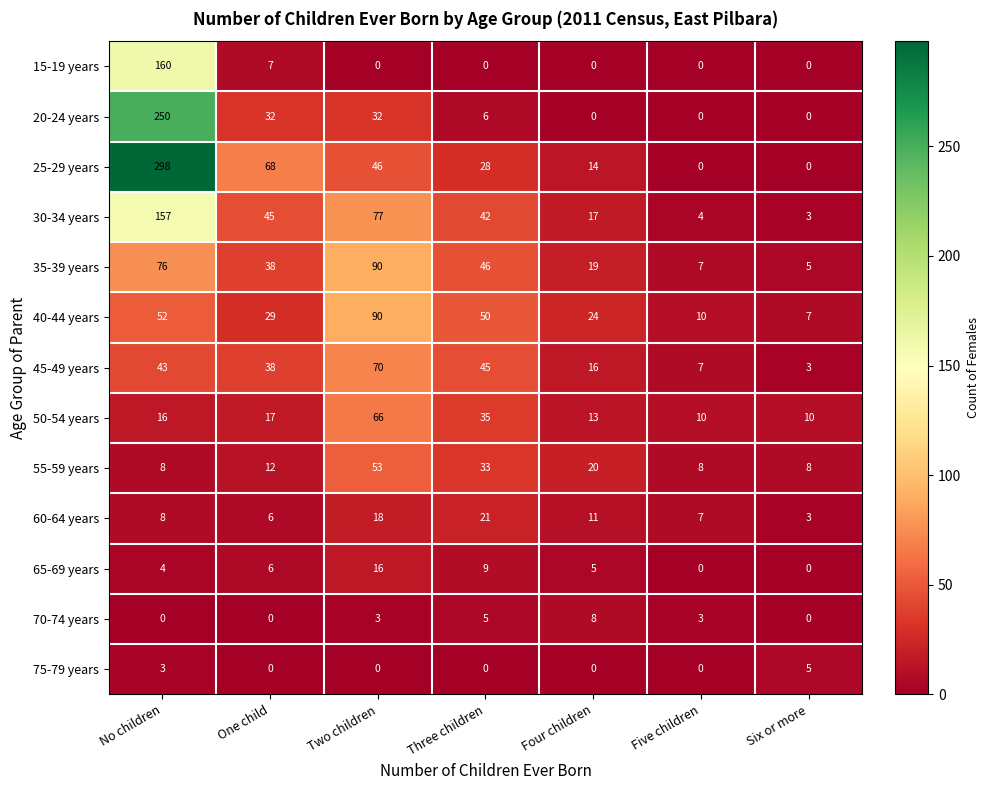

What is the approximate value of 30-34 years at Six or more, to the nearest 5?

5